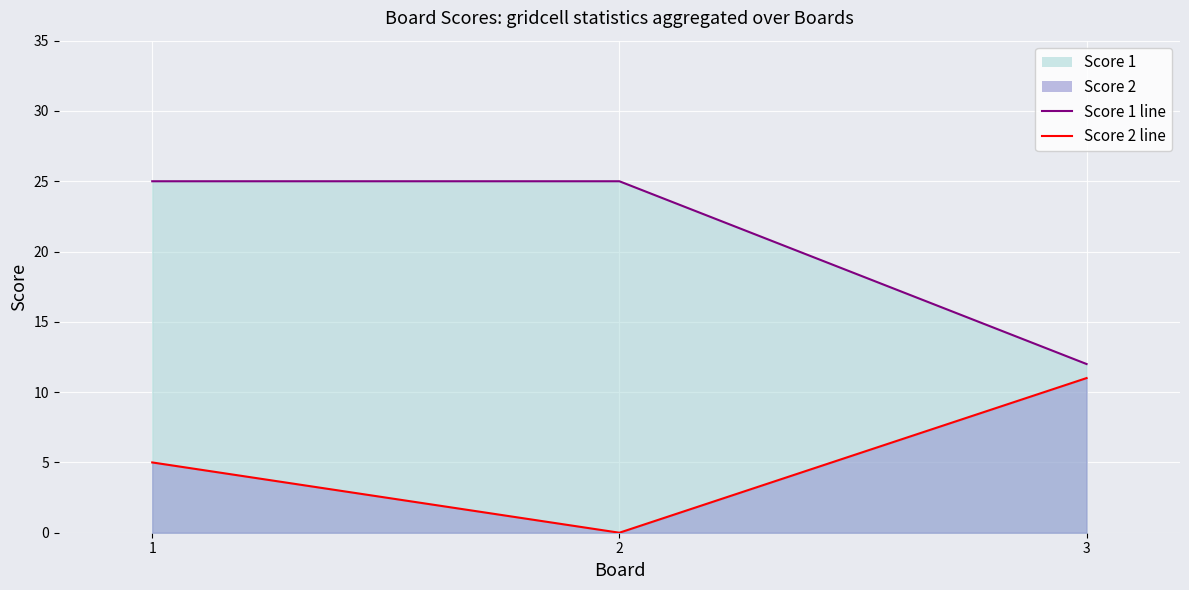

Rank the series at 2 from lowest to highest value.

Score 2 line, Score 1 line